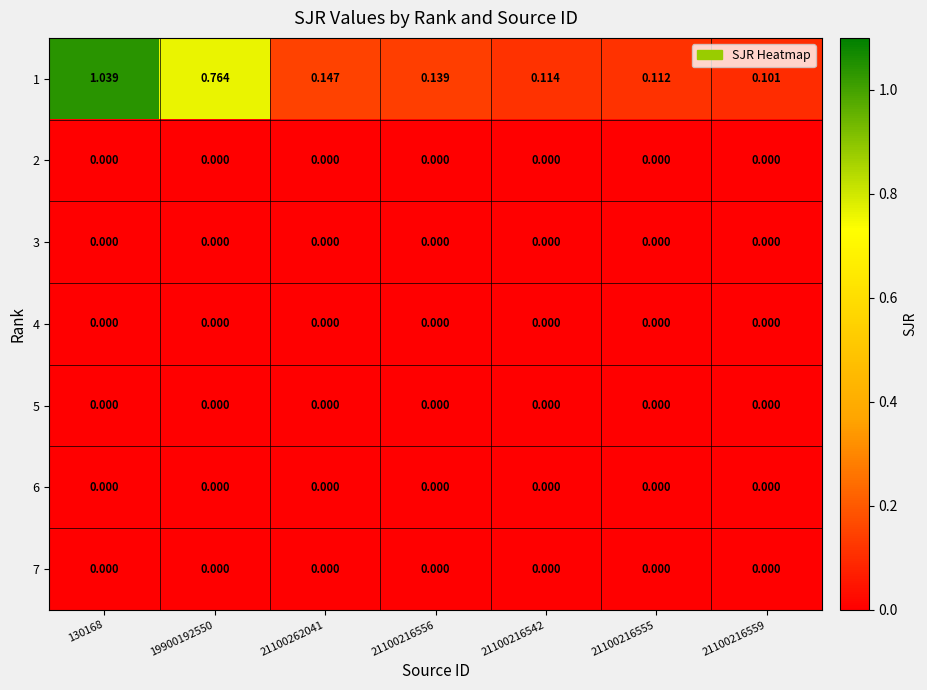

At 21100216556, list the series in order from smallest to largest.

2, 3, 4, 5, 6, 7, 1